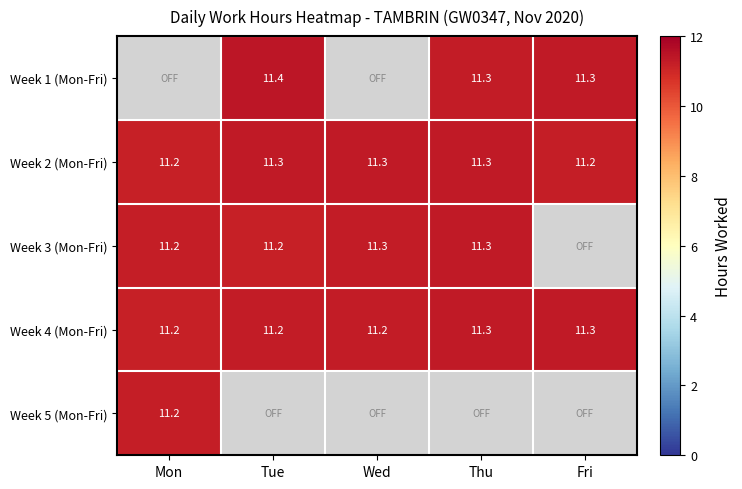

What is the maximum value for Week 2 (Mon-Fri)?

11.3